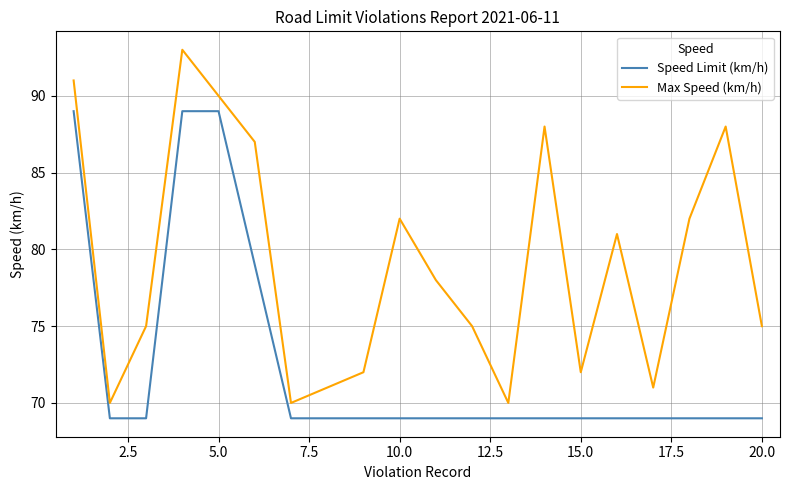

Is this an area chart (filled region under the line)?

No